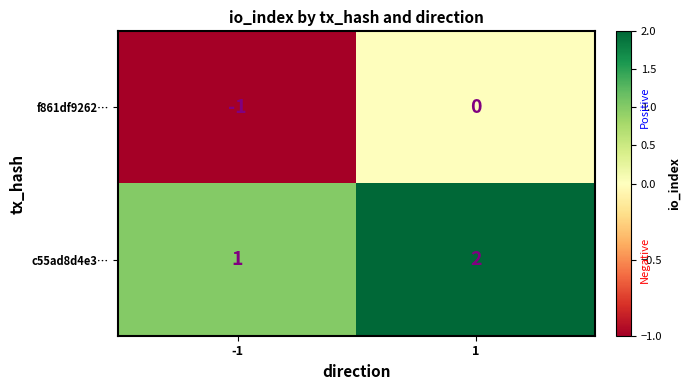

At -1, list the series in order from largest to smallest.

c55ad8d4e3…, f861df9262…